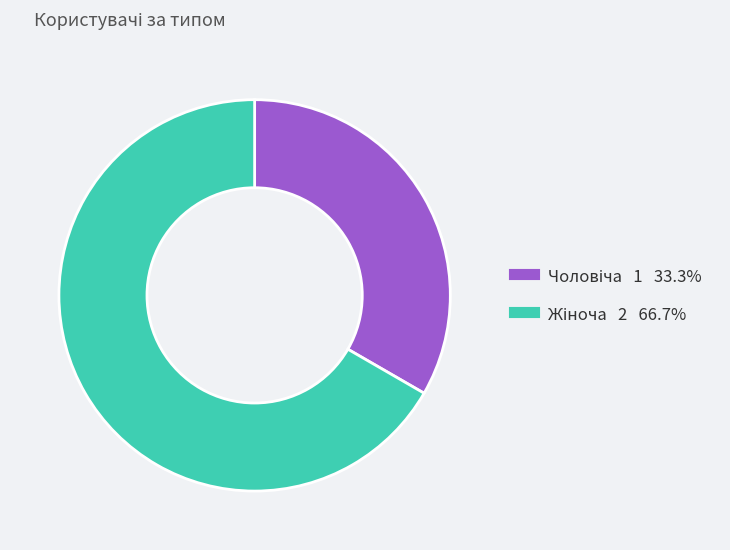

How many segments does this pie chart have?

2